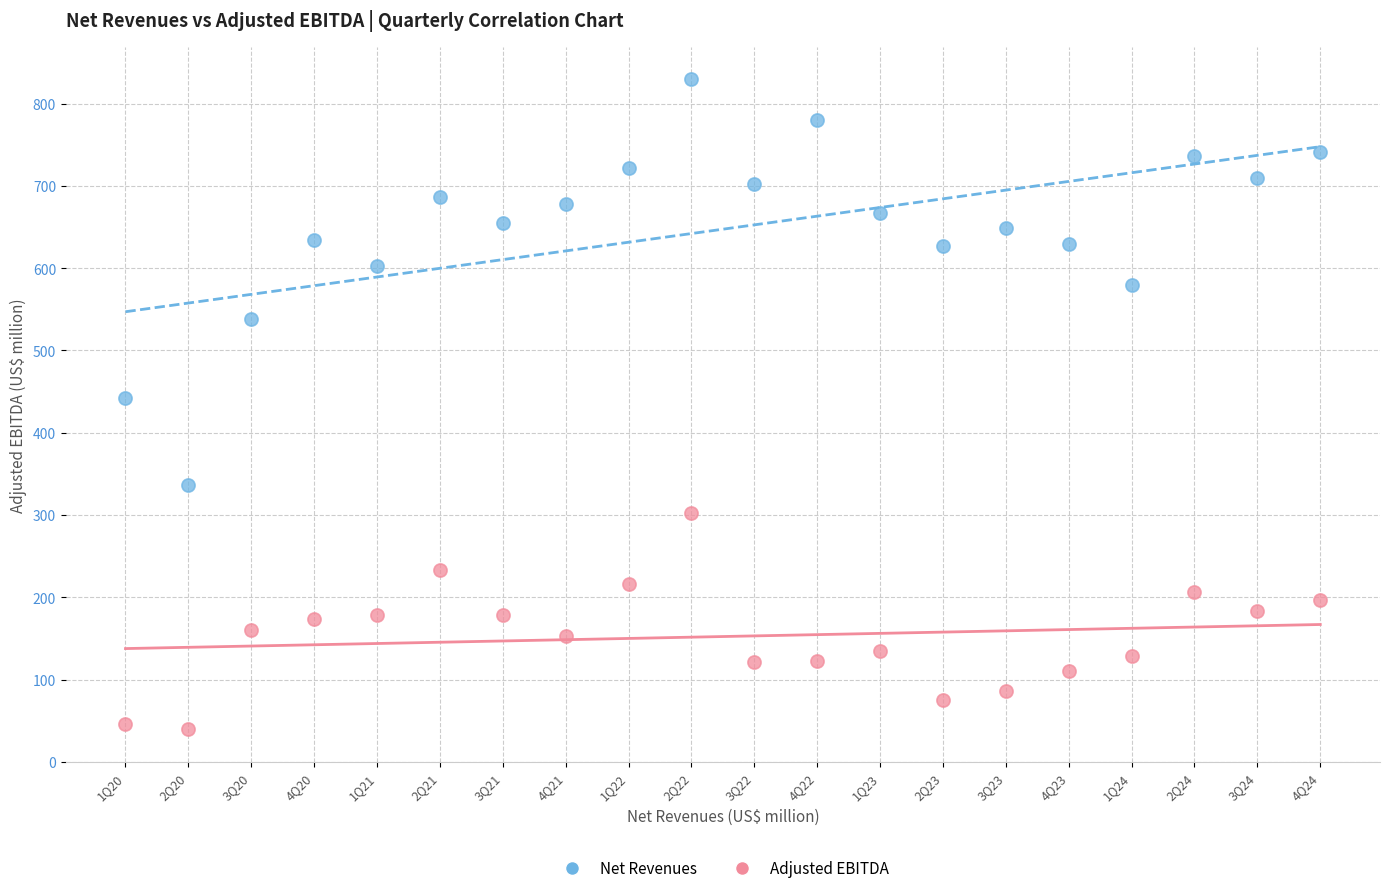

What are all the series names shown in the legend?

Net Revenues, Adjusted EBITDA